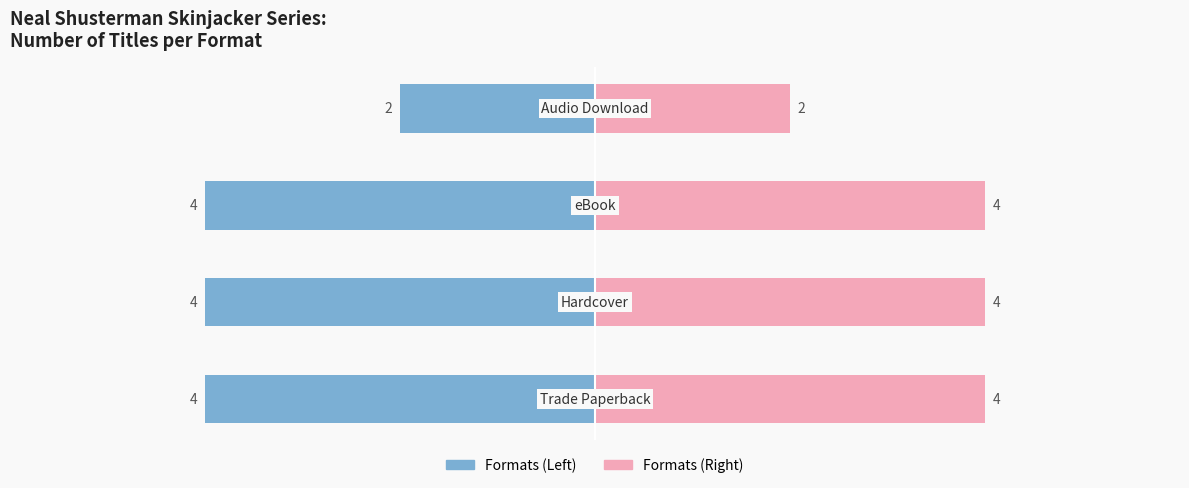

What is the sum of all Count (Left) values?

-14